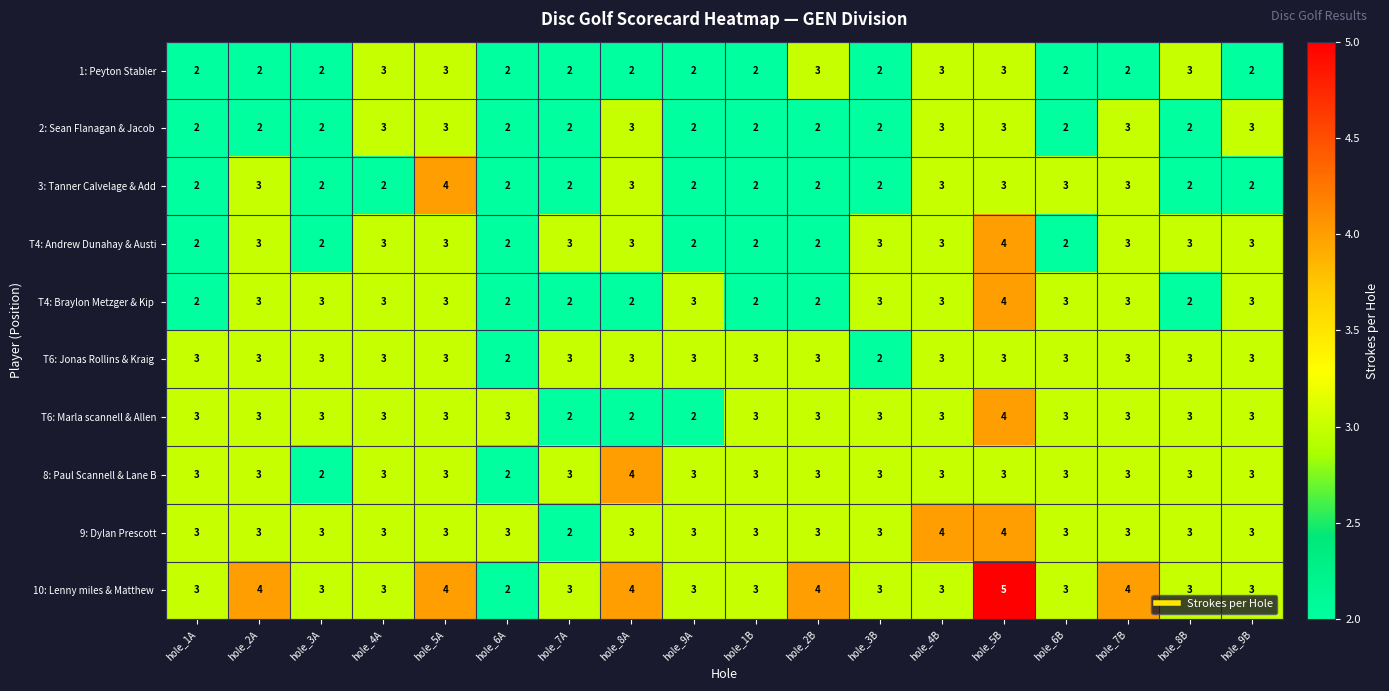

True or false: 8: Paul Scannell & Lane B has a value of 3 at hole_2A.

True